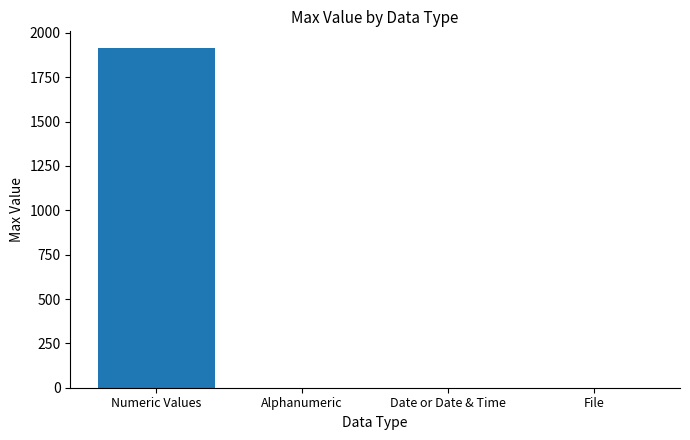

Reading left to right, extract all data points from this chart.

Numeric Values=1913	Alphanumeric=0	Date or Date & Time=0	File=0